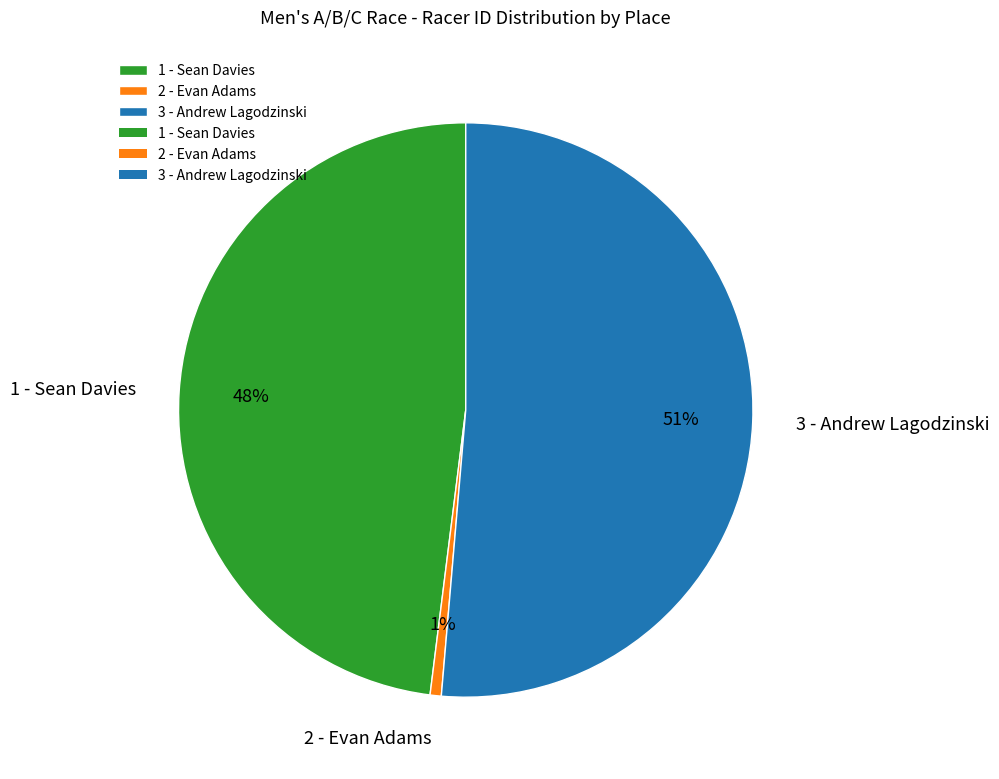

Between 3 - Andrew Lagodzinski and 1 - Sean Davies, which is larger?

3 - Andrew Lagodzinski